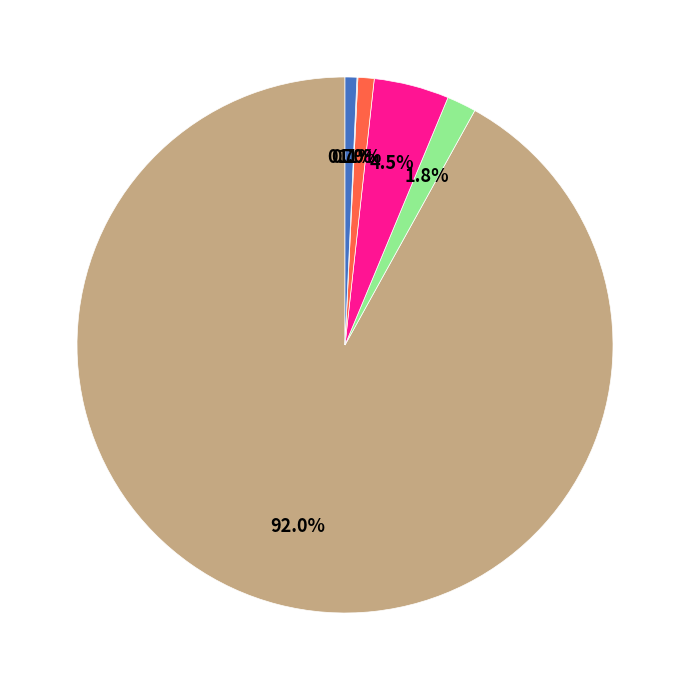

Does any single category account for the majority?

Yes